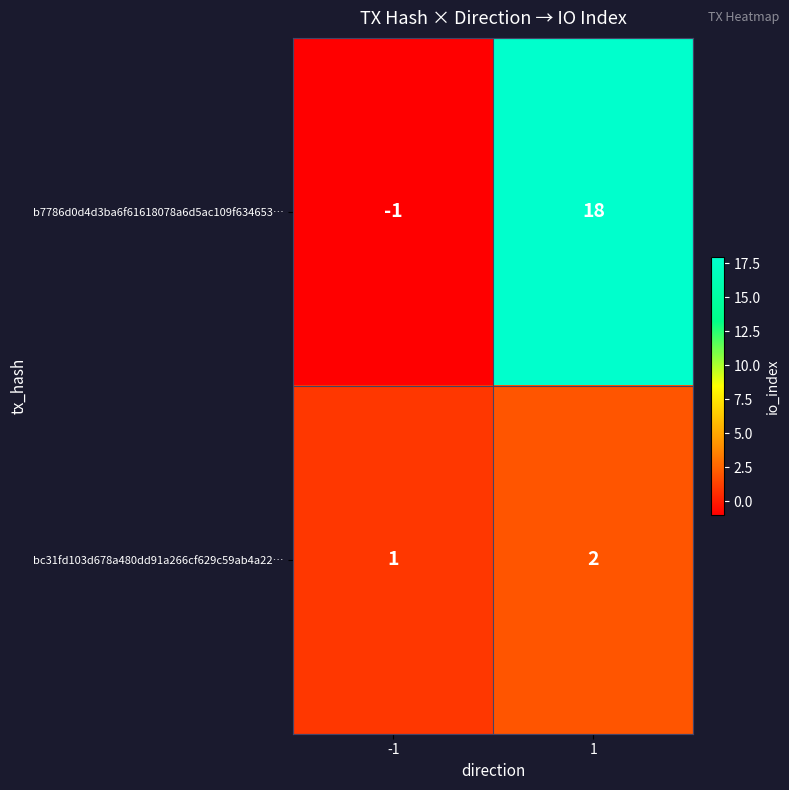

List the series in order of their overall mean, highest first.

b7786d0d4d3ba6f61618078a6d5ac109f634653…, bc31fd103d678a480dd91a266cf629c59ab4a22…